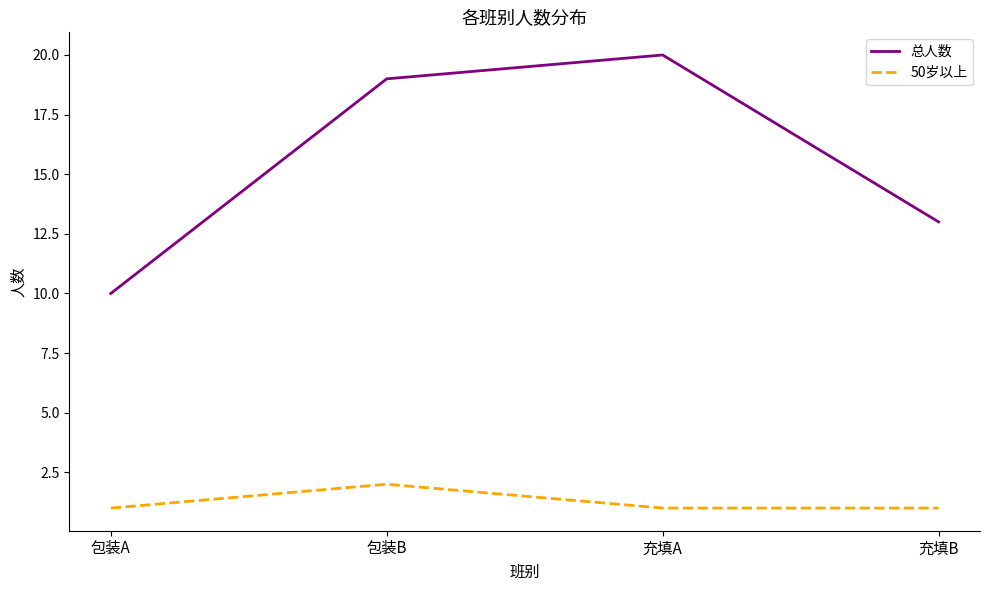

Is it true that 50岁以上 equals 0 at 充填B?

False